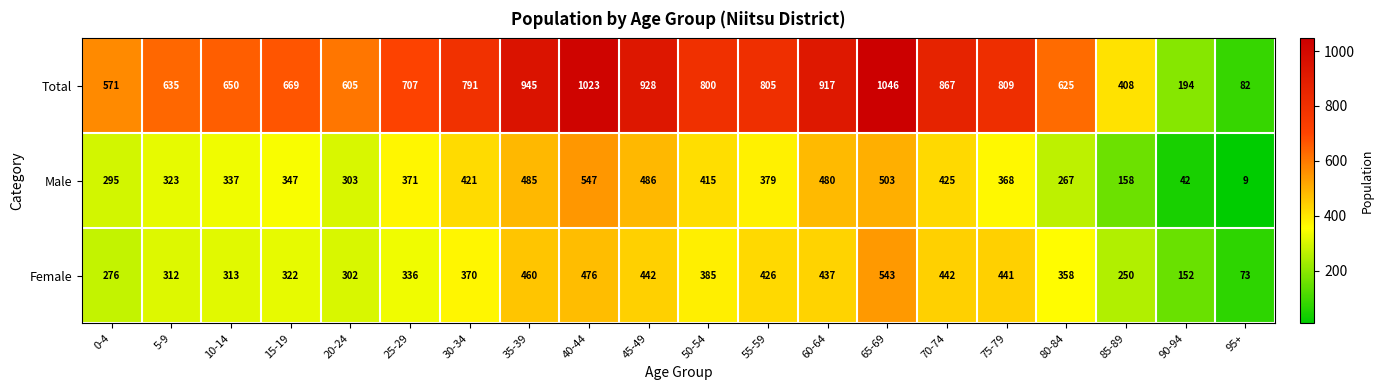

List the series in order of their peak value, lowest first.

Female, Male, Total